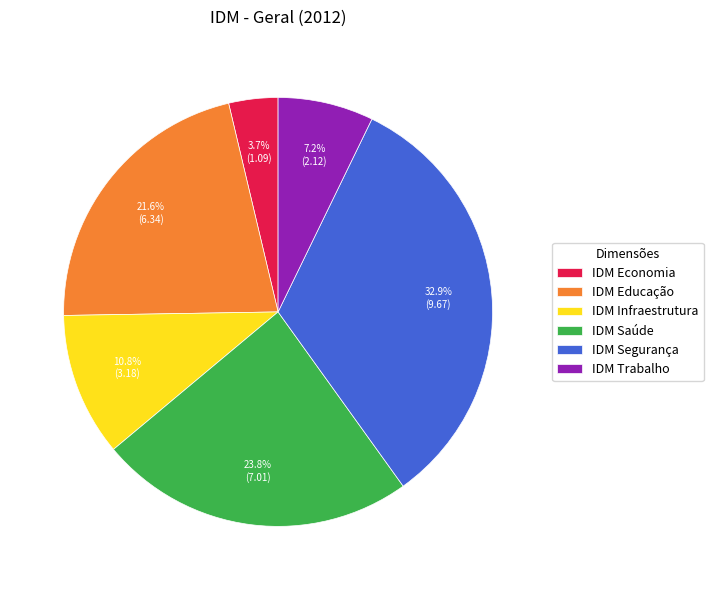

To the nearest percent, what is the difference between the IDM Saúde and IDM Educação slice percentages?

2%